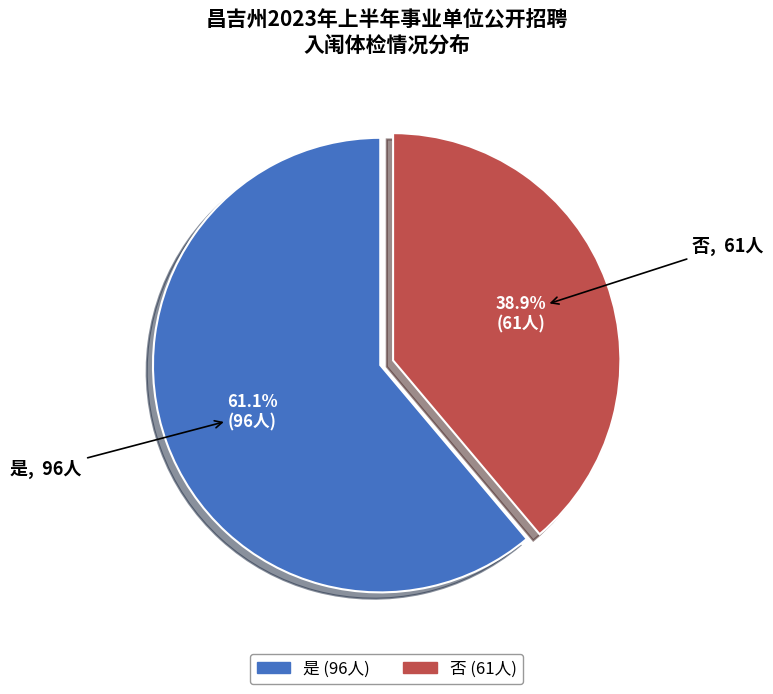

What is the majority slice?

是